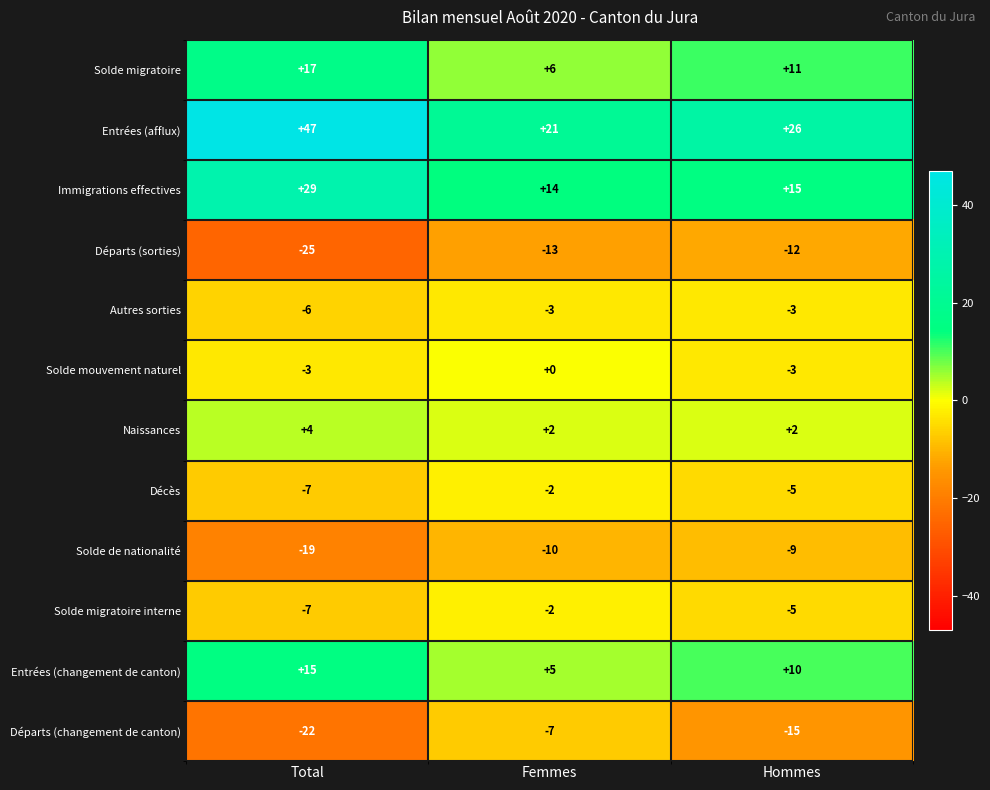

What is the highest value of the Solde migratoire series?

17